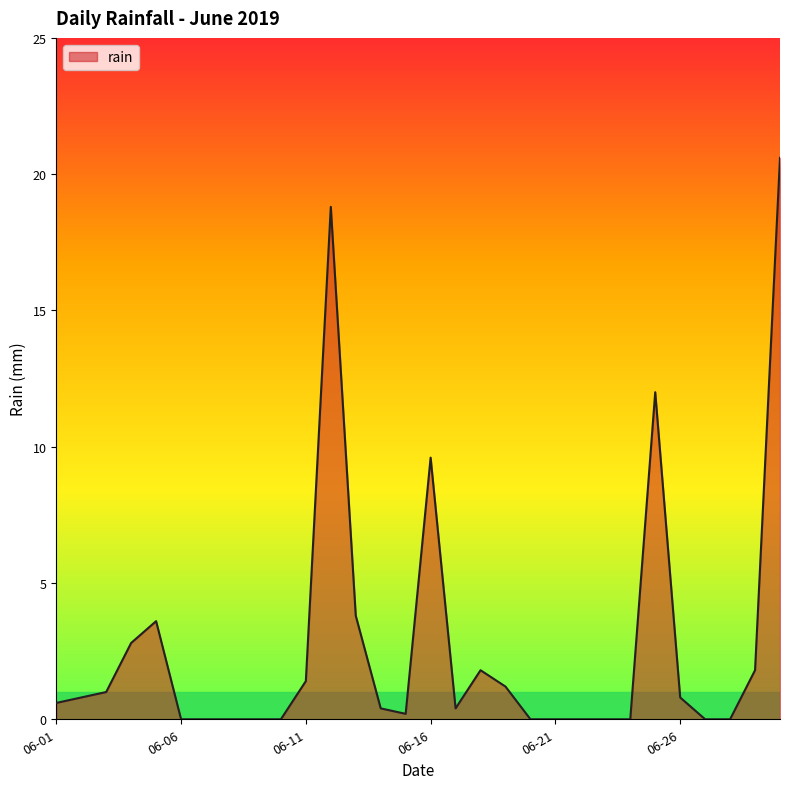

What is the greatest value displayed?

20.6